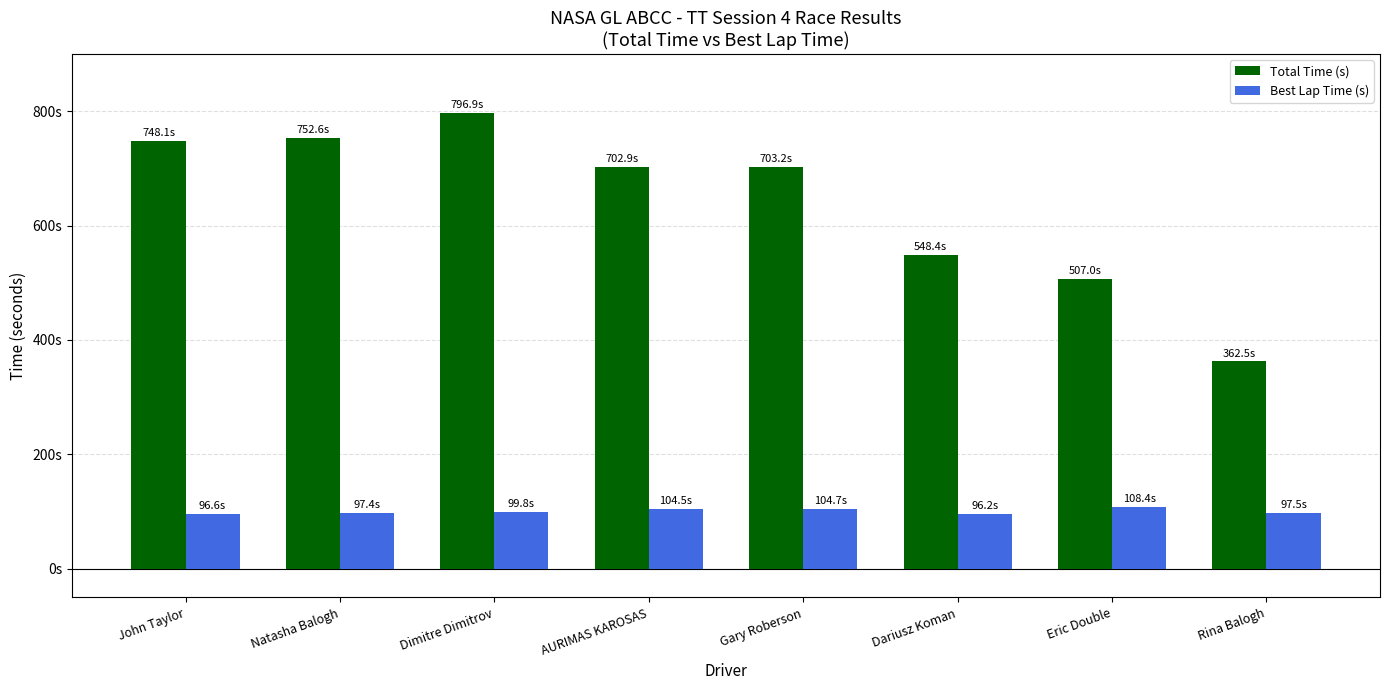

The value of Best Lap Time (s) at Natasha Balogh is 134.9. True or false?

False